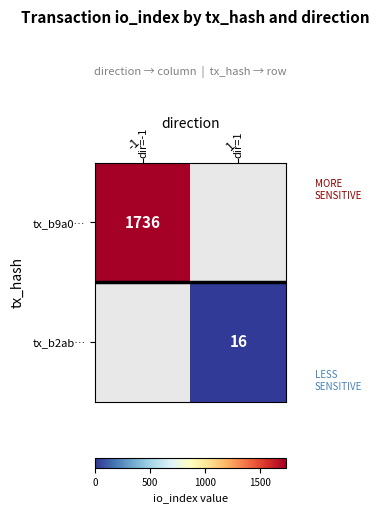

The value of tx_b2ab… at 1 is 16. True or false?

True